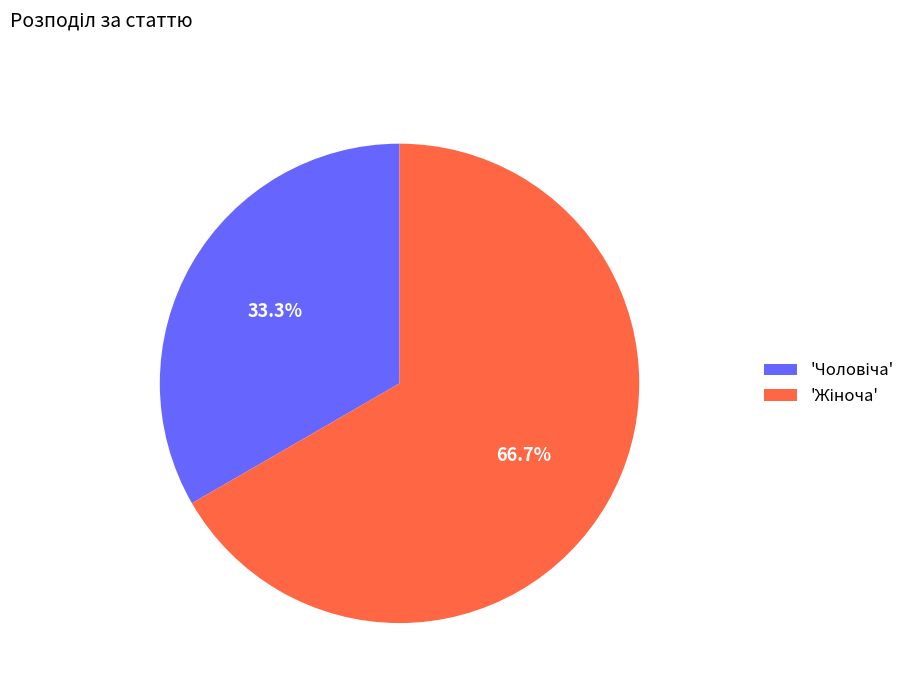

Is there a majority slice in this chart?

Yes